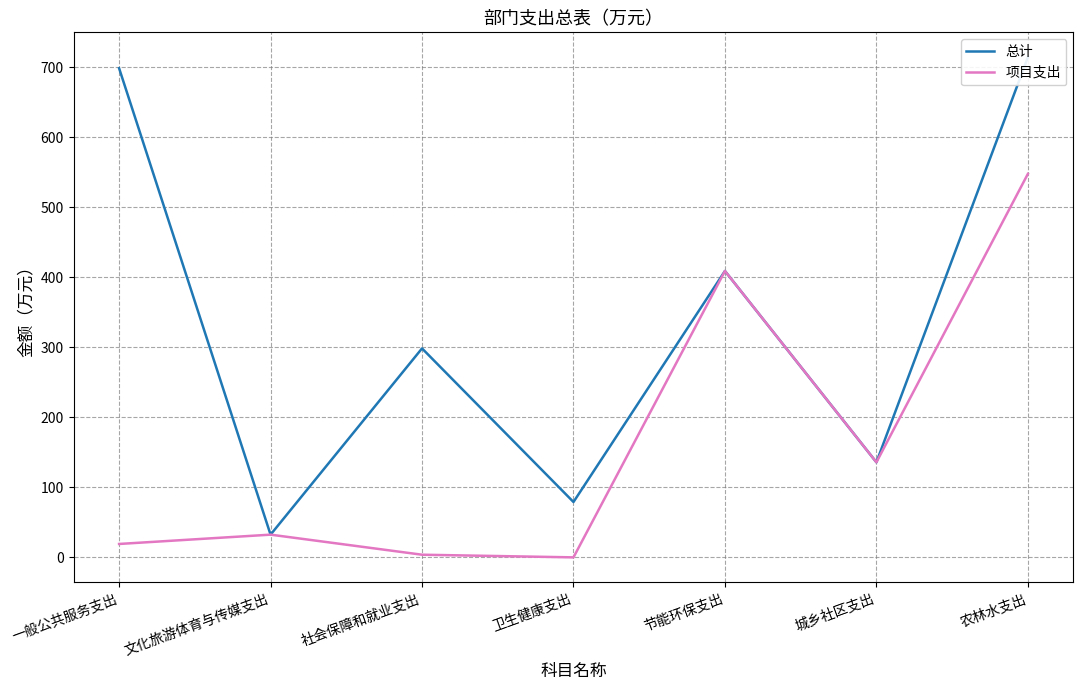

Which category has the highest value in the 项目支出 series?

农林水支出